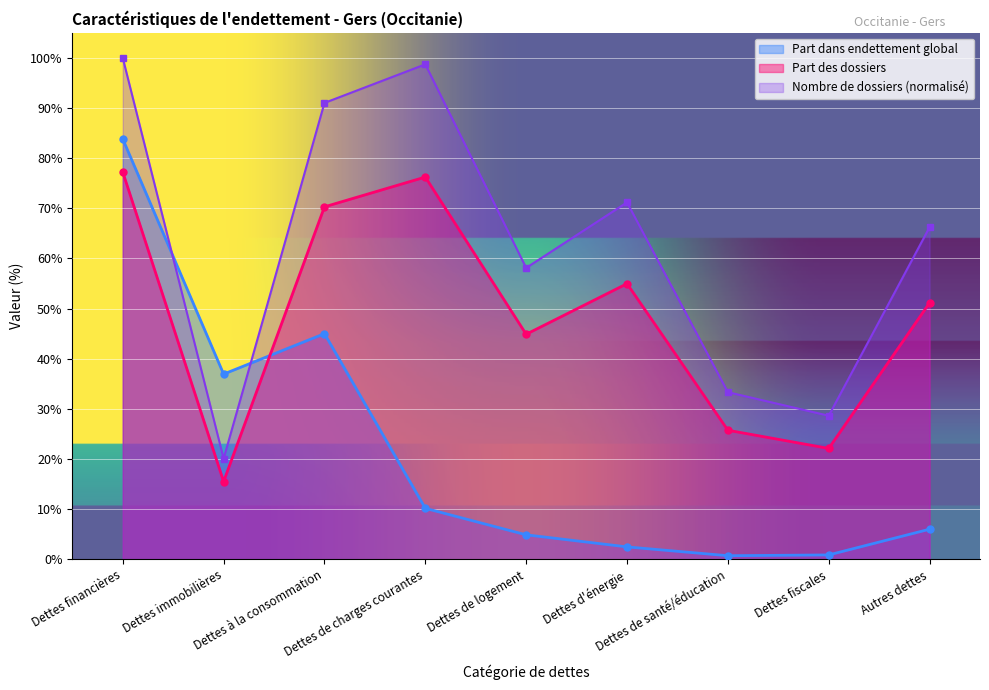

Where does the Nombre de dossiers series first go above 66?

Dettes financières